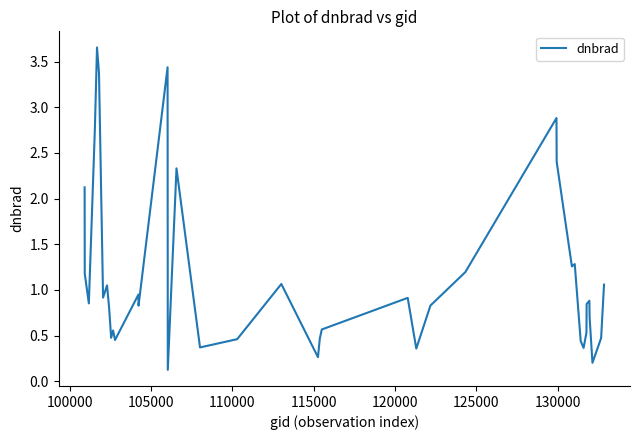

Does the chart display data point markers on the line(s)?

No